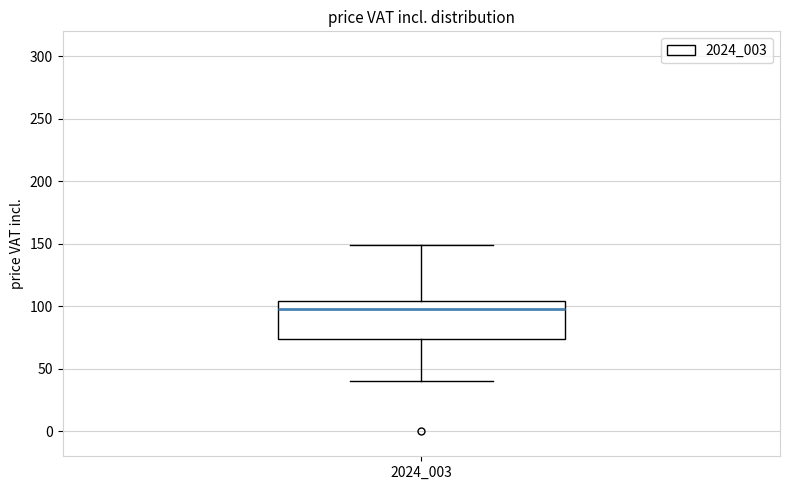

Read this box plot against the y-axis: the position of the median line, the range covered by the box, and the ends of both whiskers. The values are not printed on the chart, so give them approximately, as read against the axis.

median 100, box 75 to 105, whiskers 40 to 150